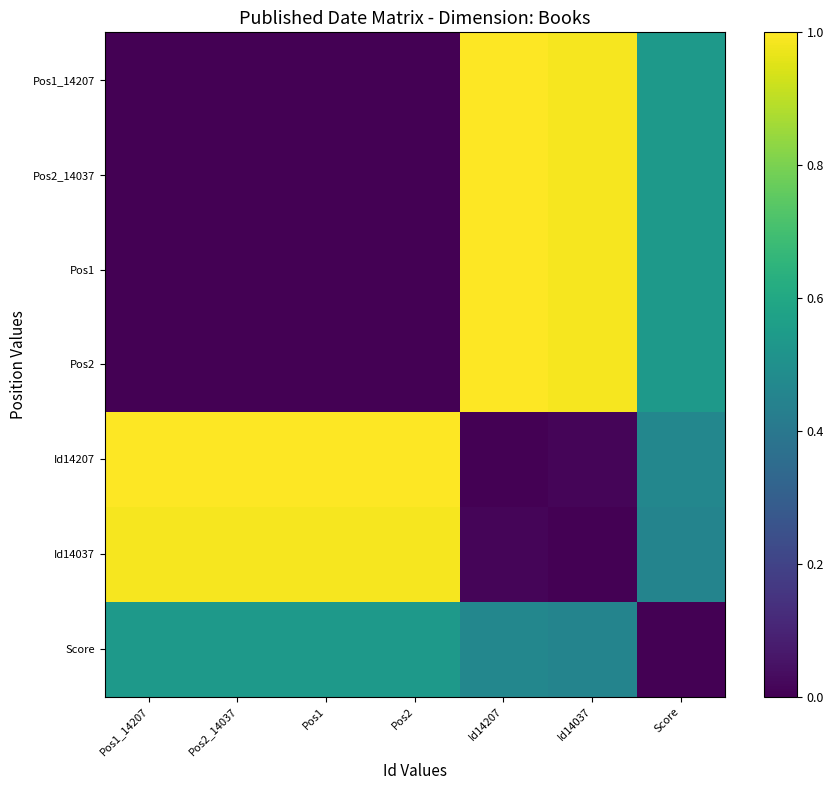

Rank the series at Id14037 from highest to lowest value.

Pos2_14037, Pos2, Pos1_14207, Pos1, Score, Id14207, Id14037